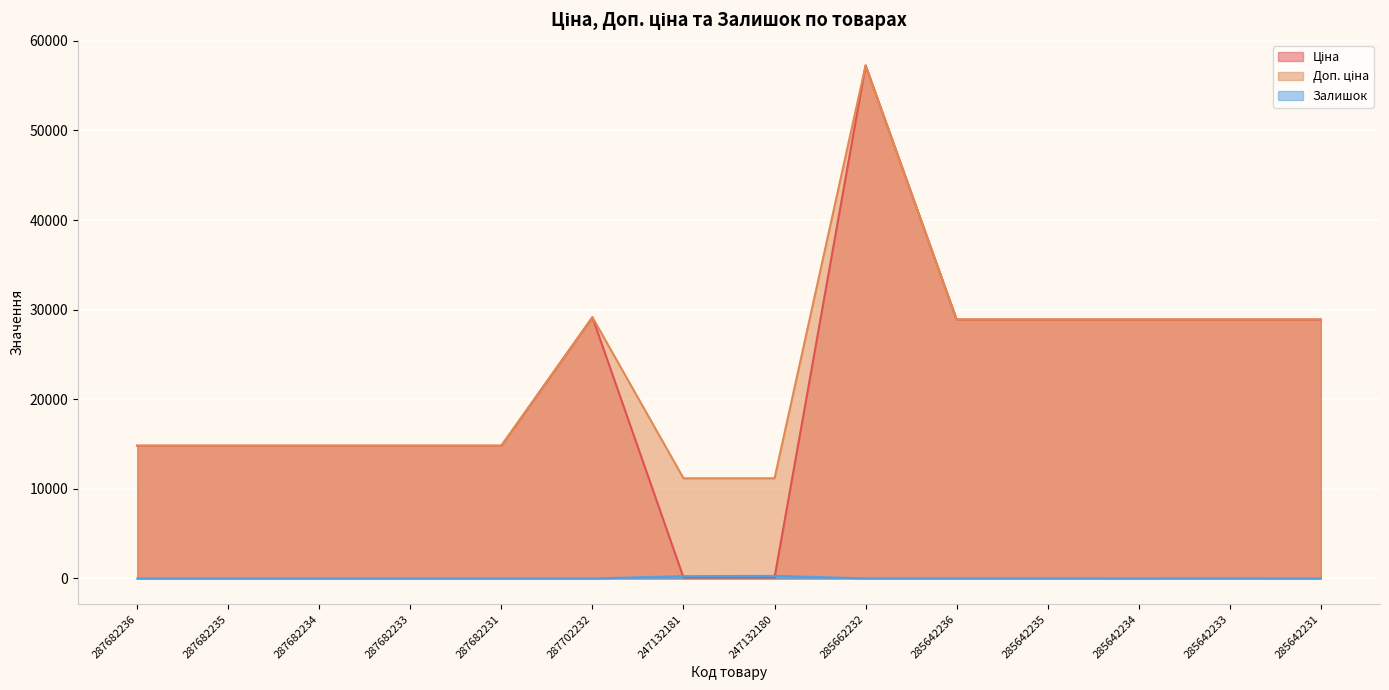

How many positive values does the Залишок series have?

8